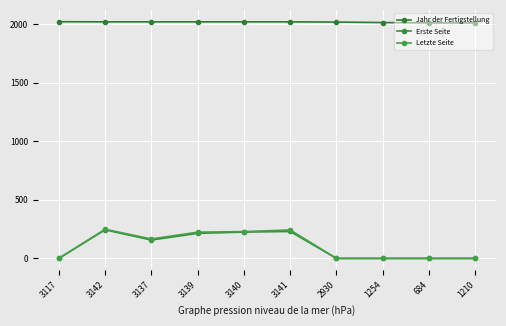

At which category is the sum across all series the highest?

3142